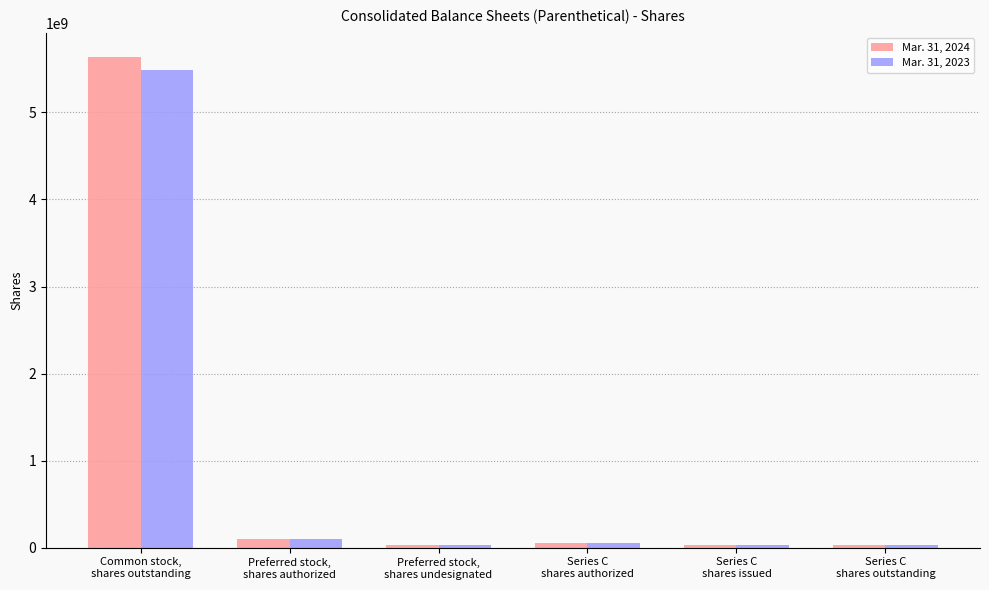

What are all the series names shown in the legend?

Mar. 31, 2024, Mar. 31, 2023